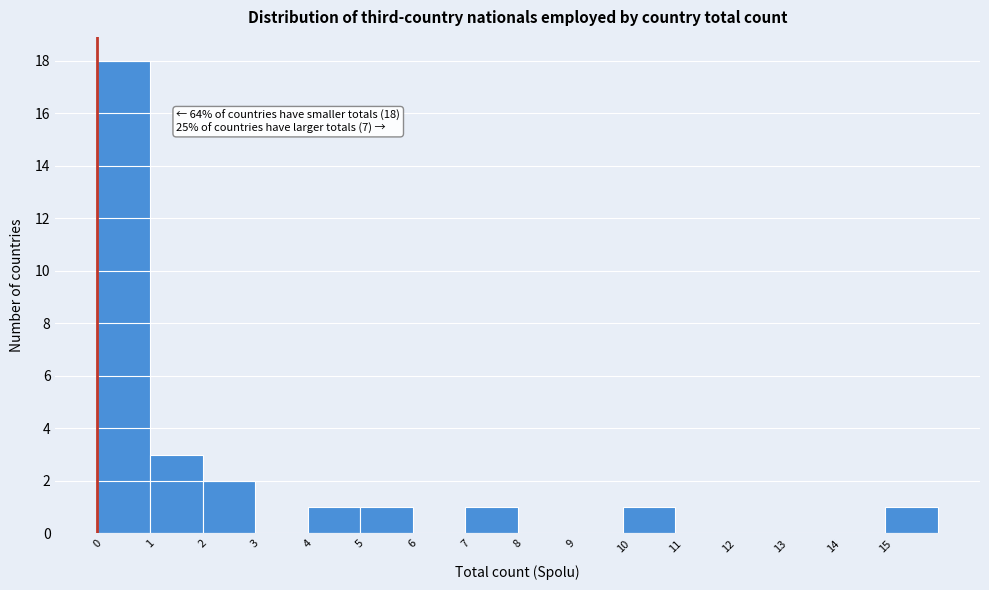

Which range on the x-axis has the tallest bar?

0 to 1